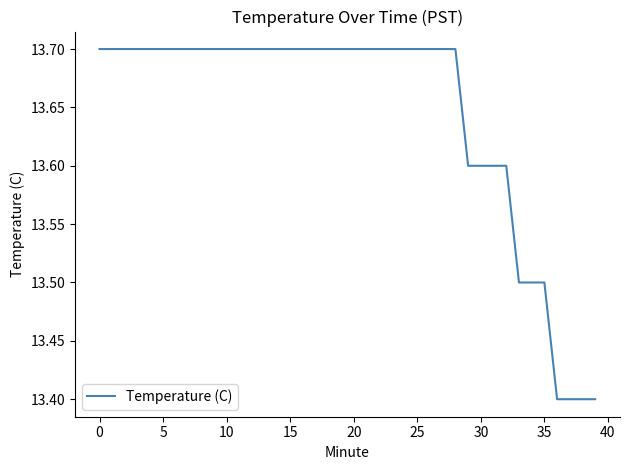

What is the average value?

13.6